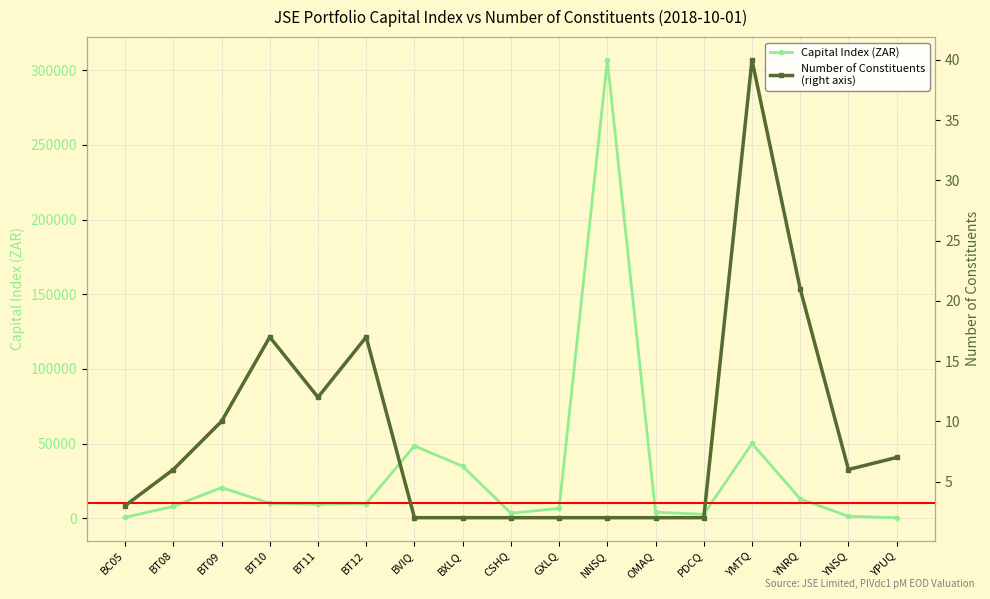

Which has a higher value, BXLQ or OMAQ?

BXLQ